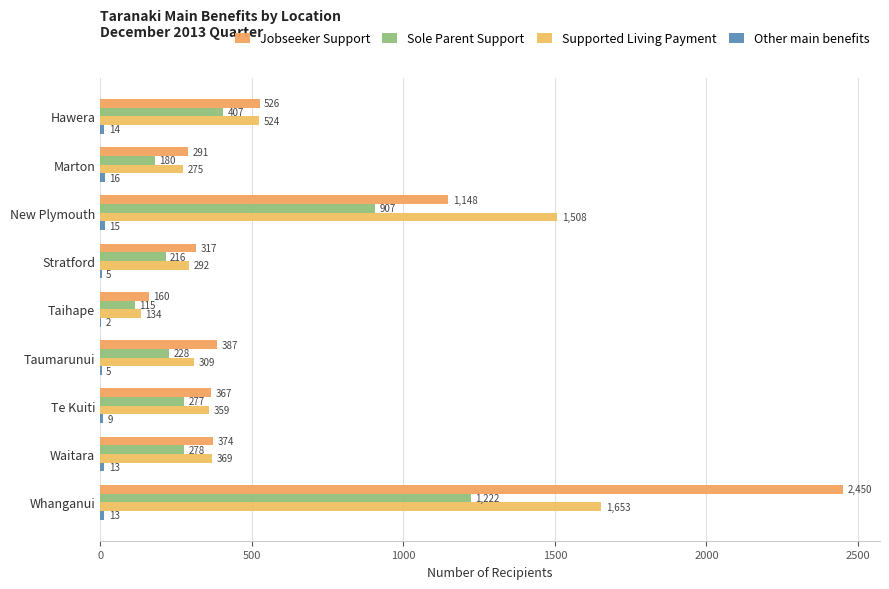

How many data points does each series have?

9